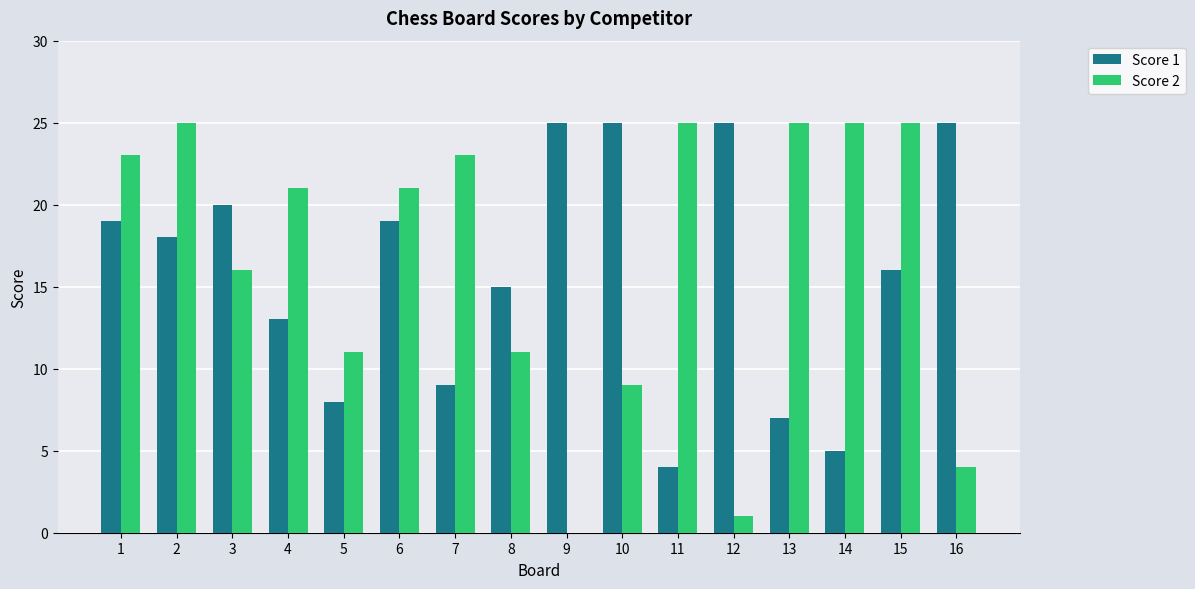

How many positive values does the Score 2 series have?

15